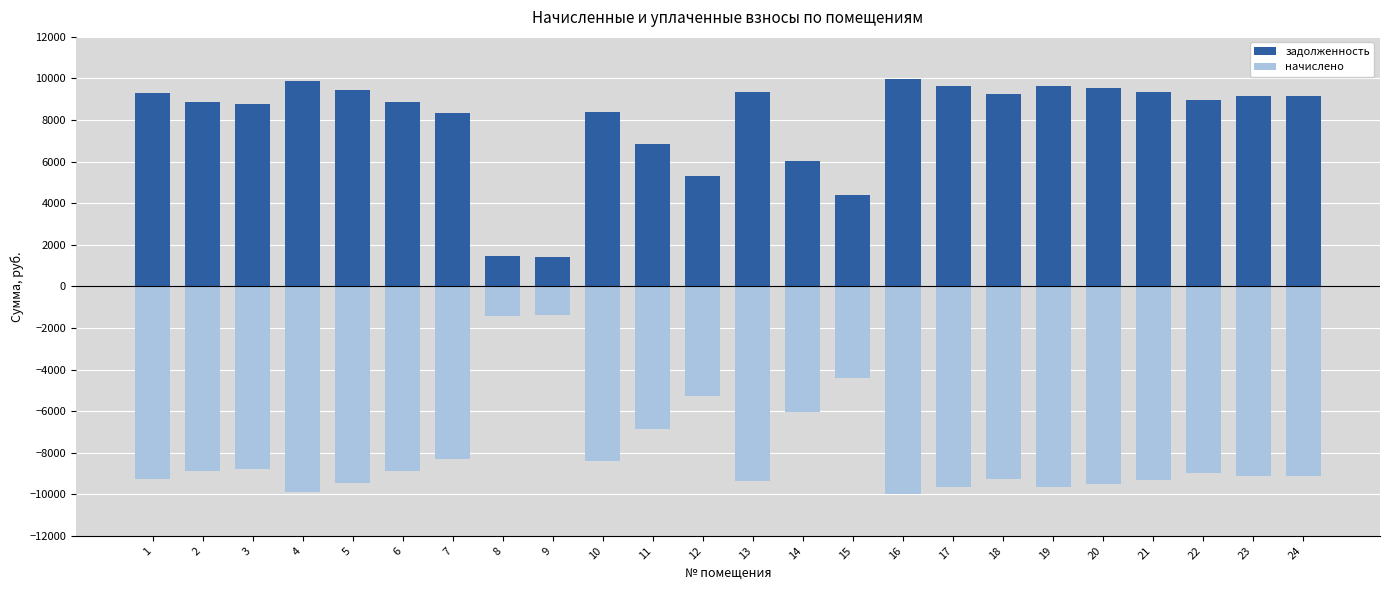

List the series in order of their peak value, highest first.

задолженность, начислено